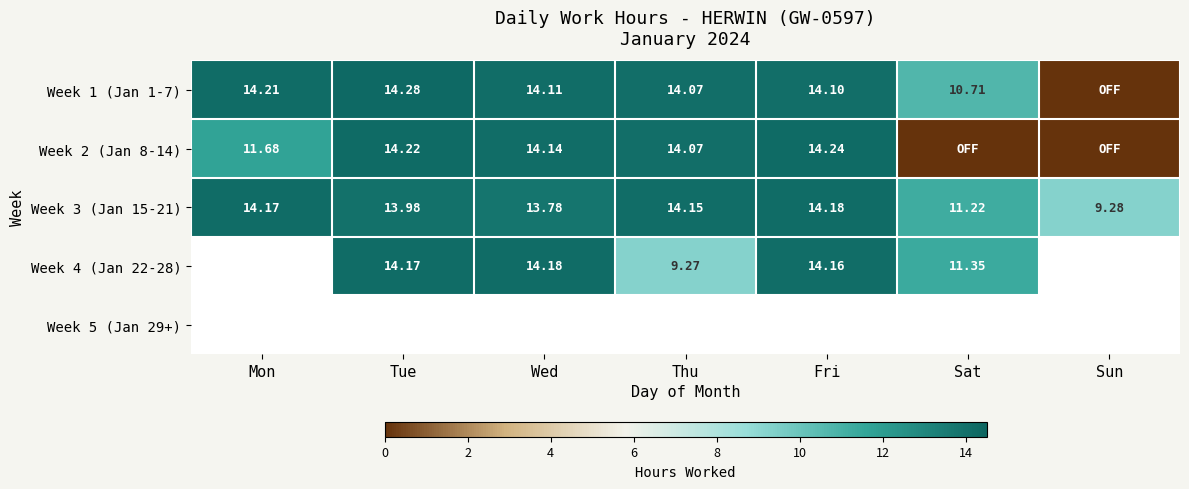

What is the difference between the highest and lowest values at Wed?

0.4